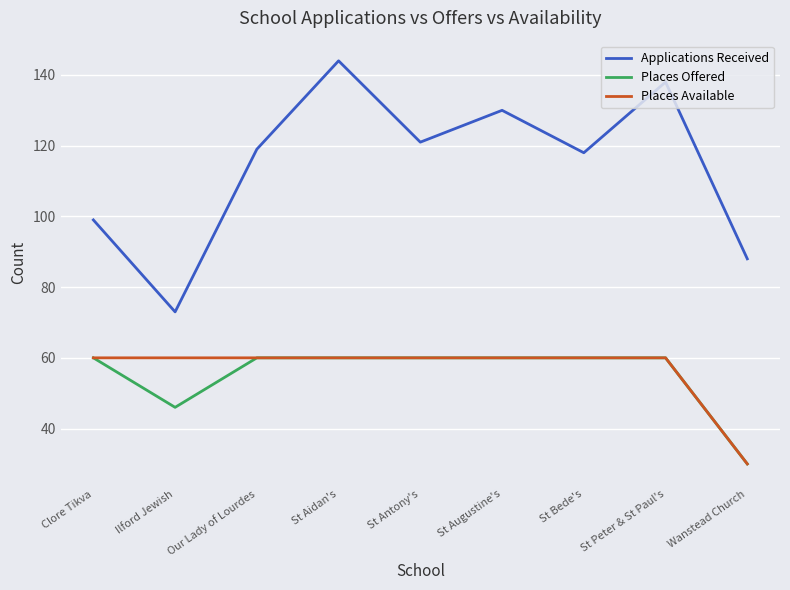

At which category is the sum across all series the highest?

St Aidan's